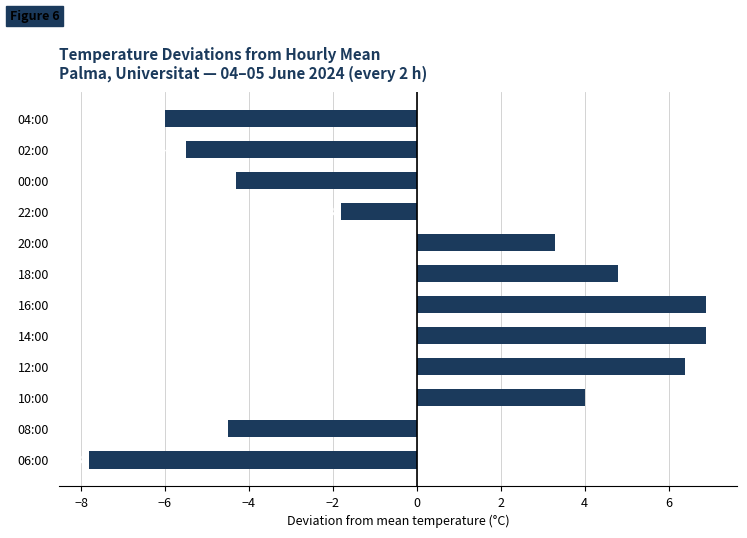

Where is the data nearest to the value 0?

22:00